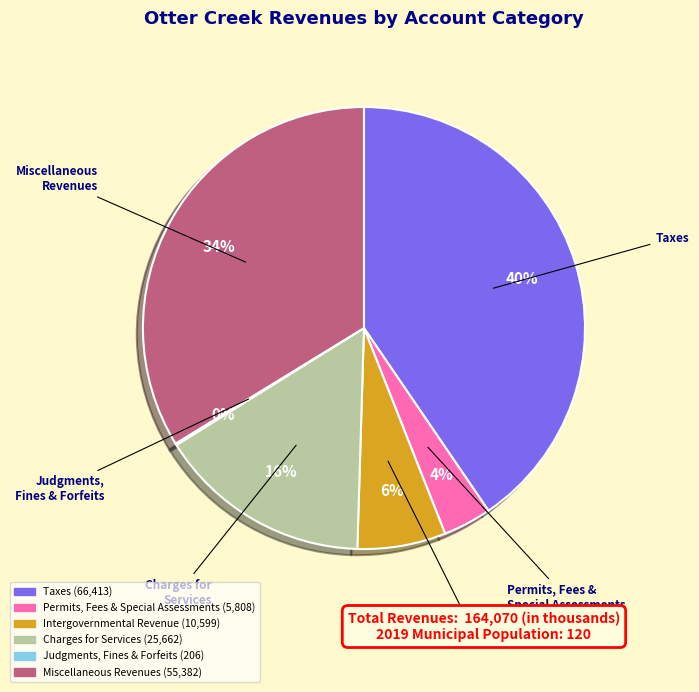

To the nearest percent, what is the average slice percentage?

17%